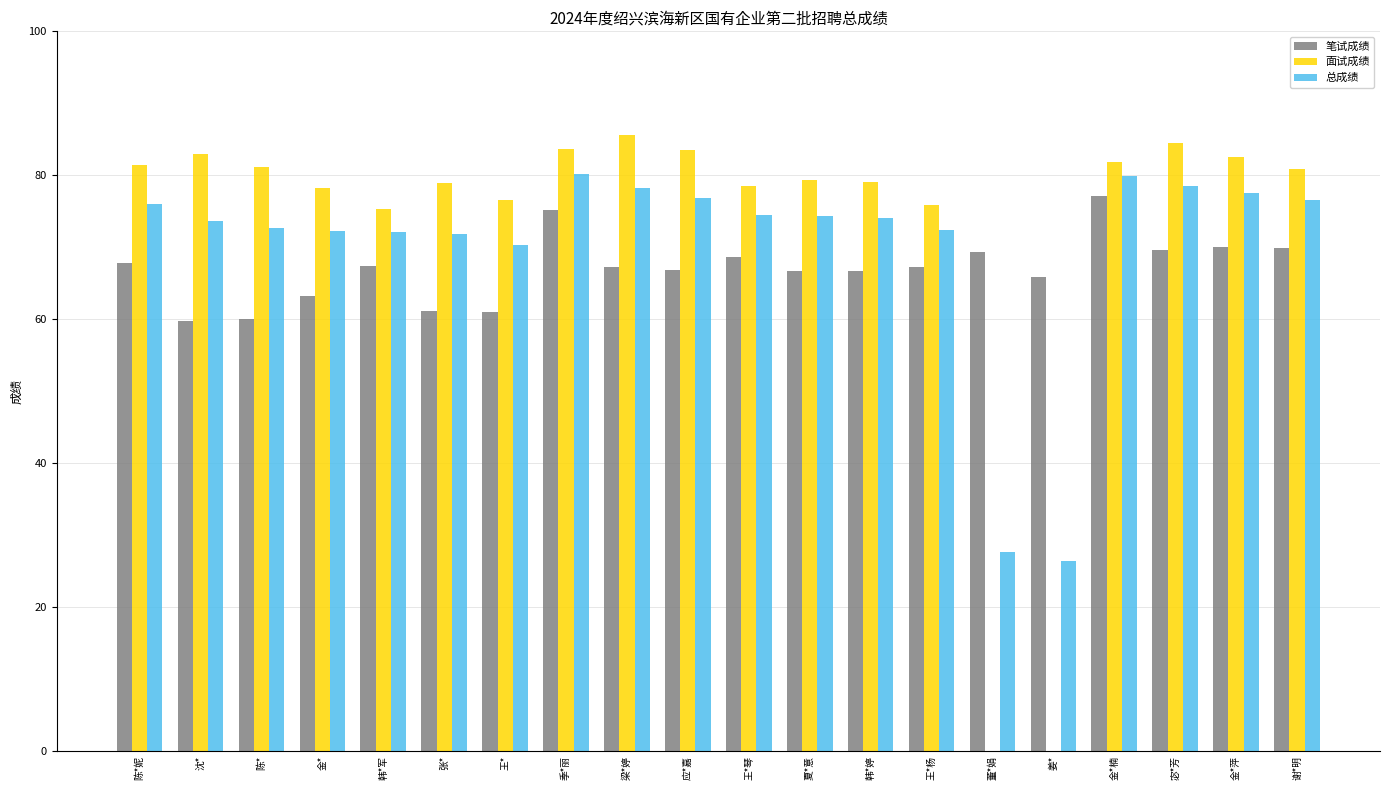

Is it true that 面试成绩 equals 53.7 at 张*?

False